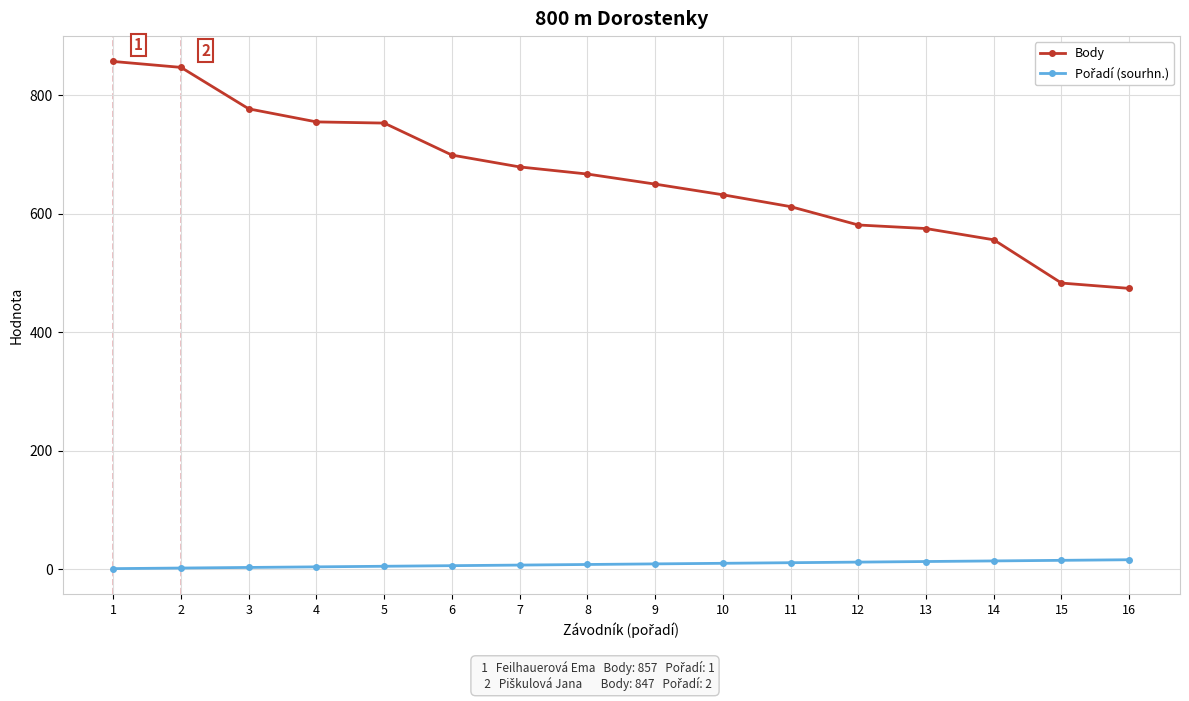

Which series has the widest spread of values?

Body